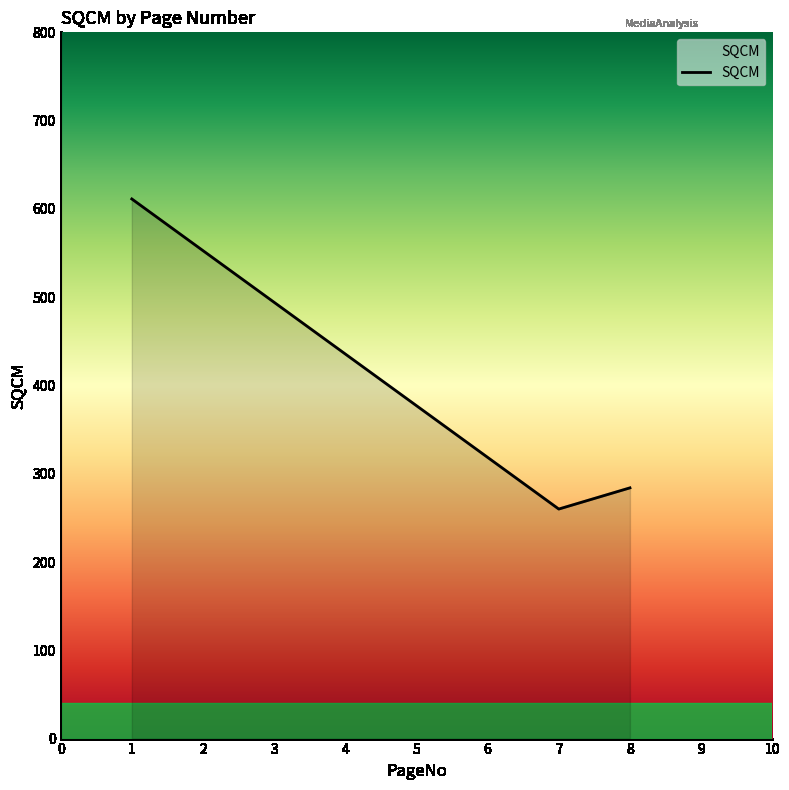

What is the minimum value shown in the chart?

260.0